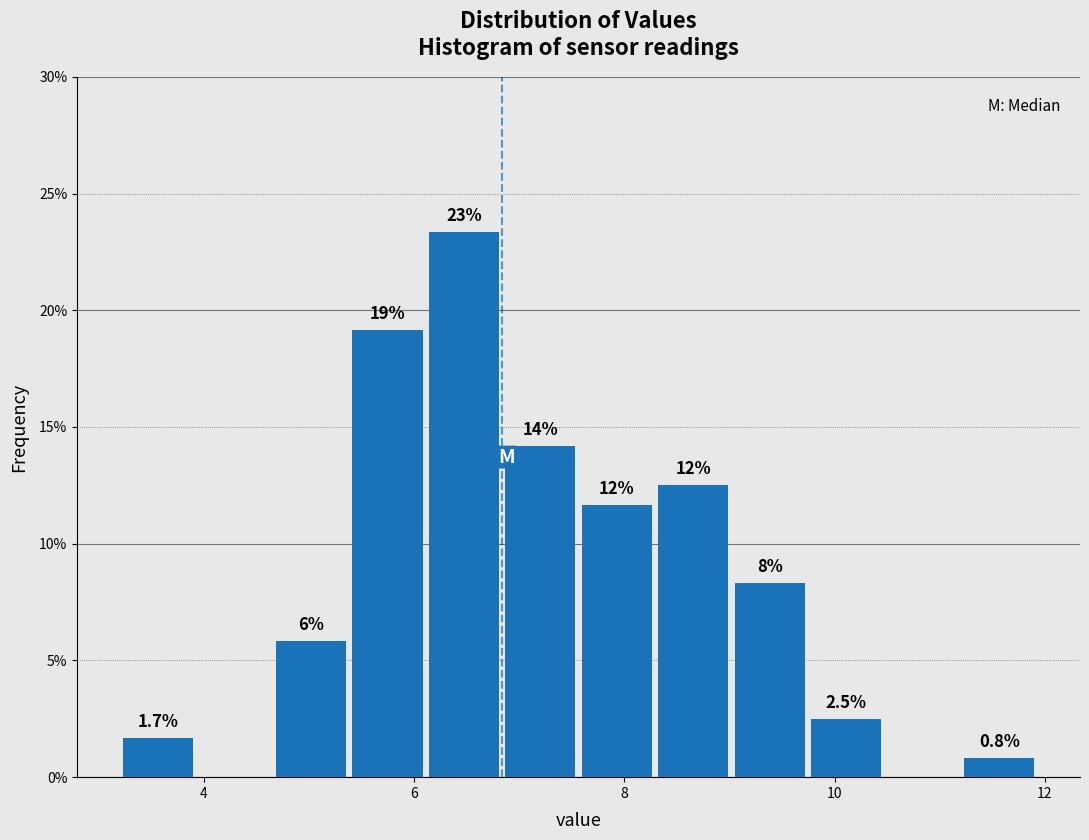

Read against the x-axis, roughly where is the centre of the tallest bar?

6.4